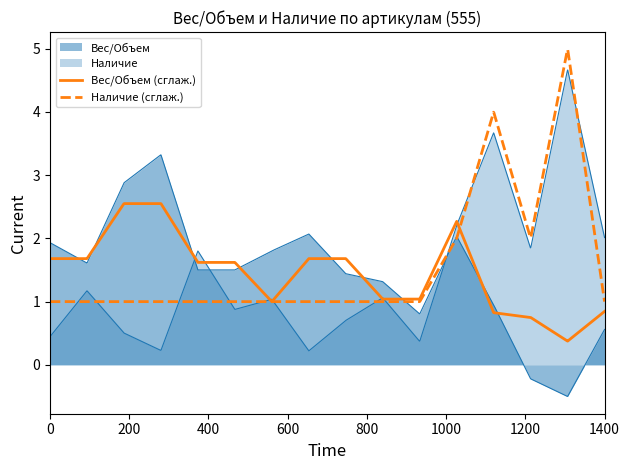

True or false: Вес/Объем and Наличие cross at least once.

True